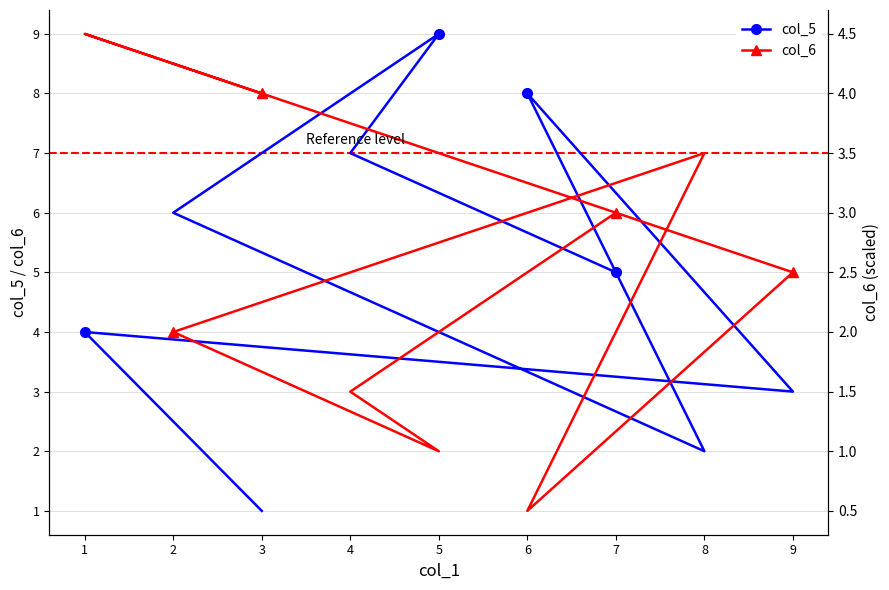

How many values in the col_6 series exceed 5?

4